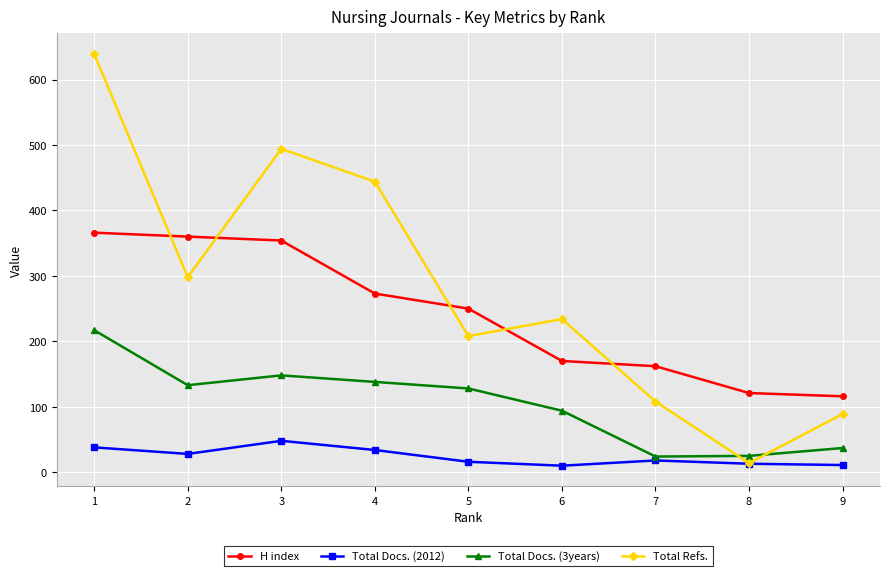

How many intersections are there between Total Docs. (3years) and Total Refs.?

2